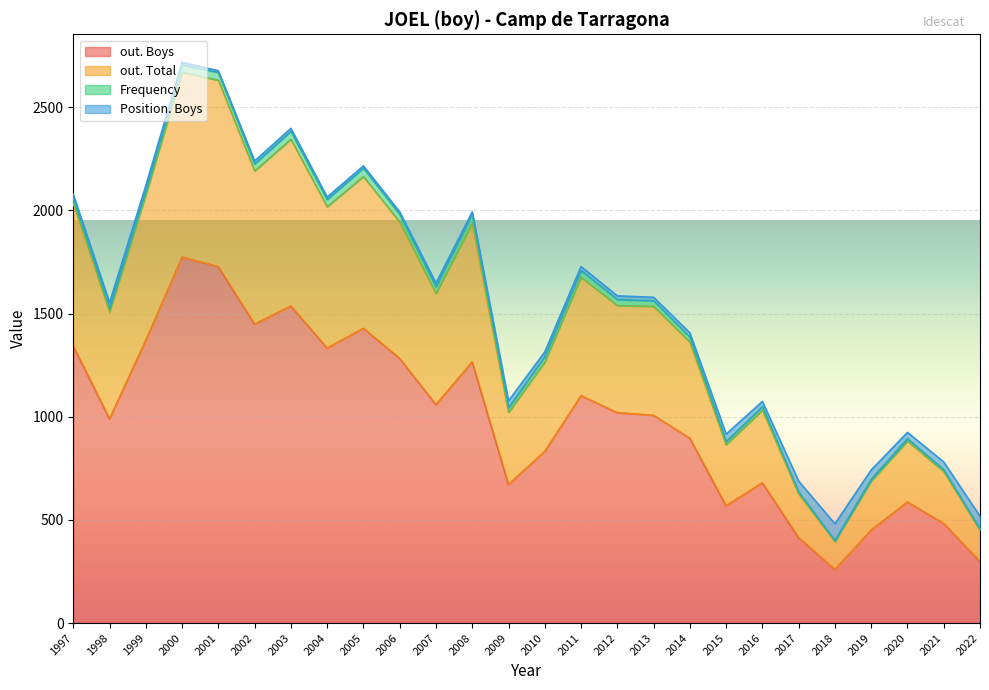

Rank the series at 2000 from highest to lowest value.

out. Boys, out. Total, Frequency, Position. Boys